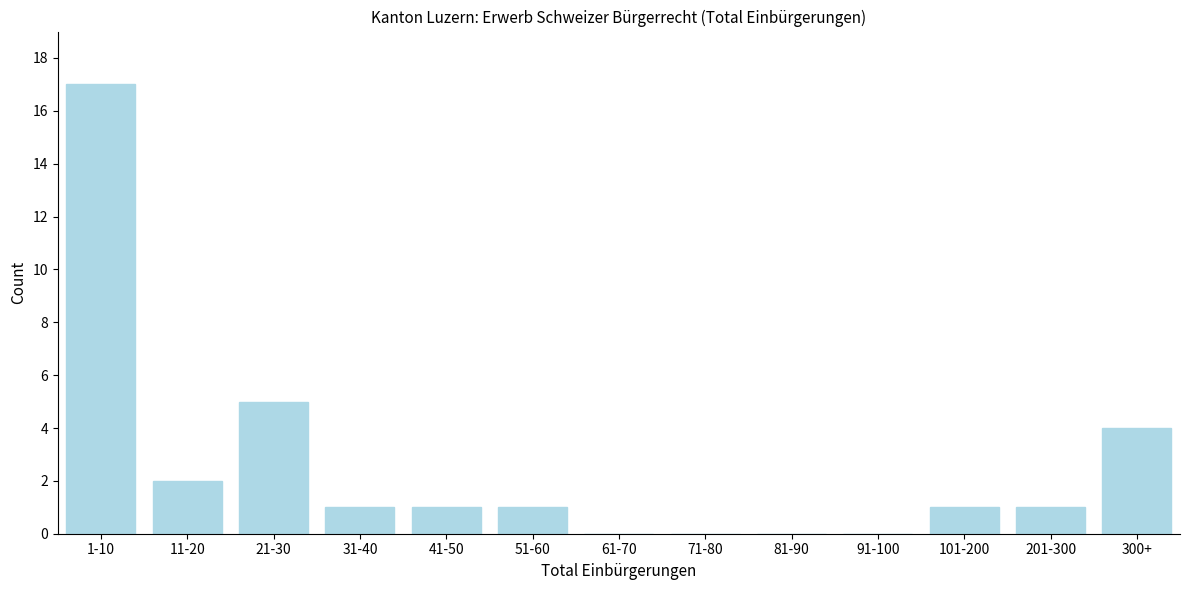

Reading left to right, what are all the values shown in this chart?

1-10=17	11-20=2	21-30=5	31-40=1	41-50=1	51-60=1	61-70=0	71-80=0	81-90=0	91-100=0	101-200=1	201-300=1	300+=4